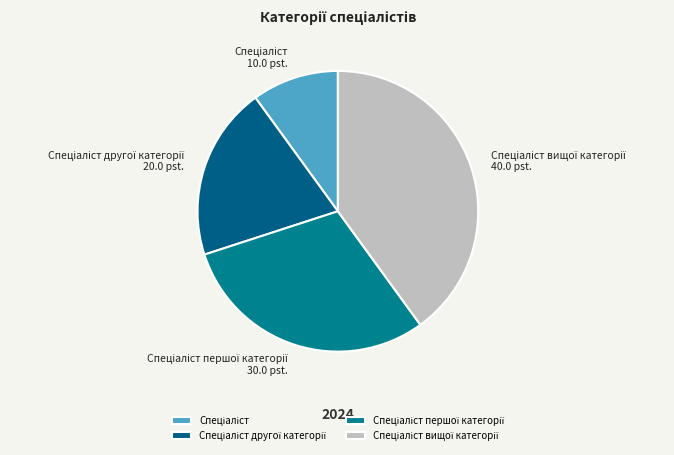

Is there a majority slice in this chart?

No